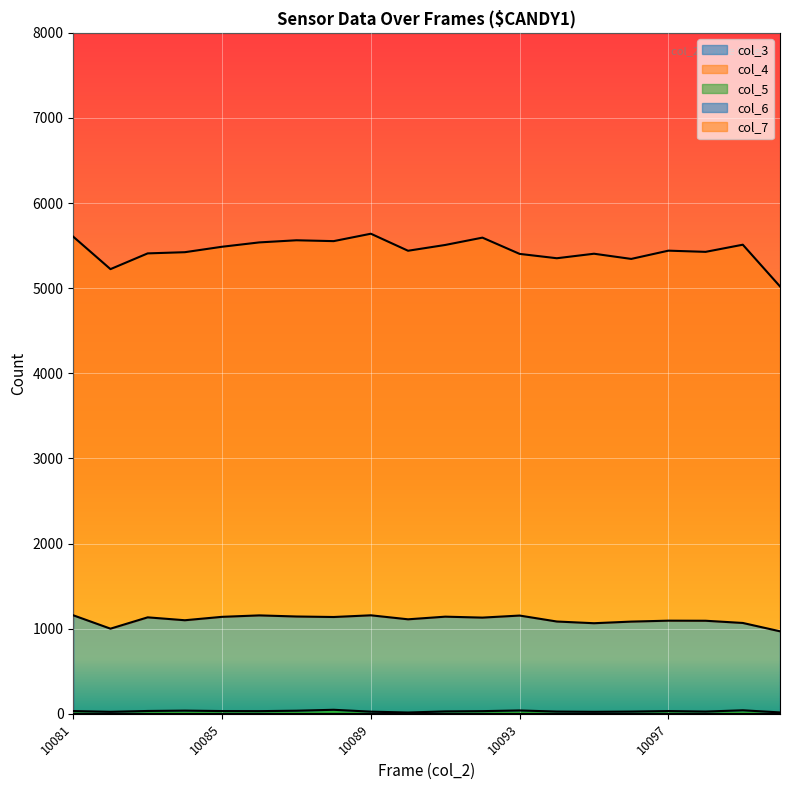

At 10087, list the series in order from largest to smallest.

col_7, col_6, col_5, col_3, col_4